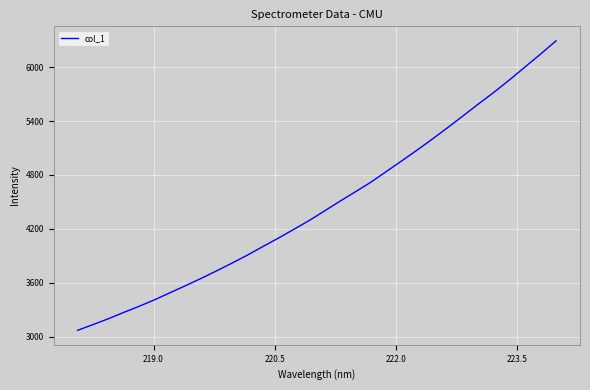

What is the greatest value displayed?

6293.8